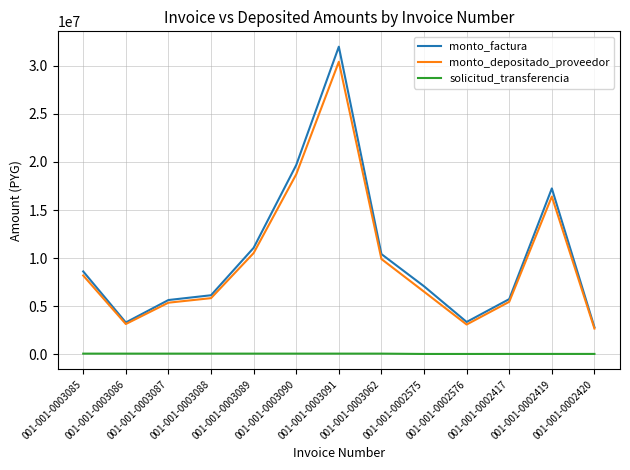

True or false: solicitud_transferencia has a value of 83681 at 001-001-0003085.

True